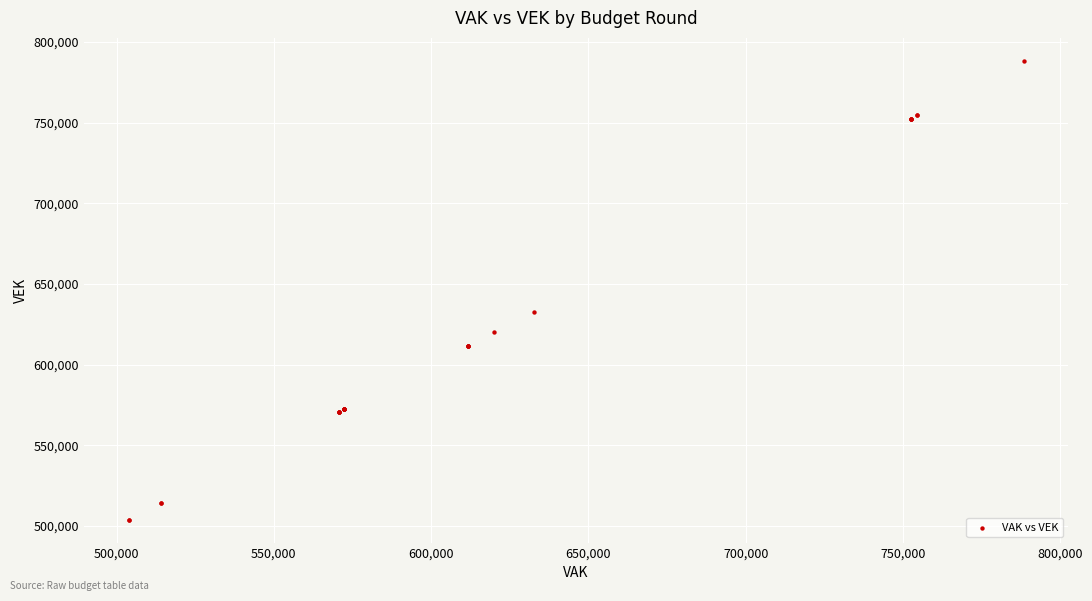

What Y value in the scatter plot is closest to 646083?

632586